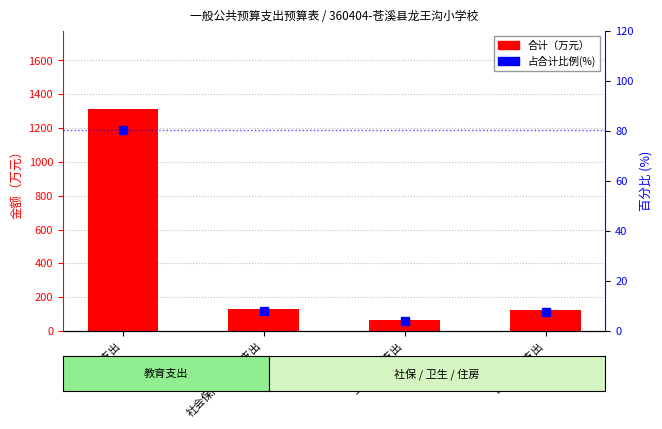

Reading right to left, what are all the values shown in this chart?

合计: 住房保障支出=122.9	卫生健康支出=64.5	社会保障和就业支出=128.9	教育支出=1314.0
占合计比例(%): 住房保障支出=7.5	卫生健康支出=4.0	社会保障和就业支出=7.9	教育支出=80.6